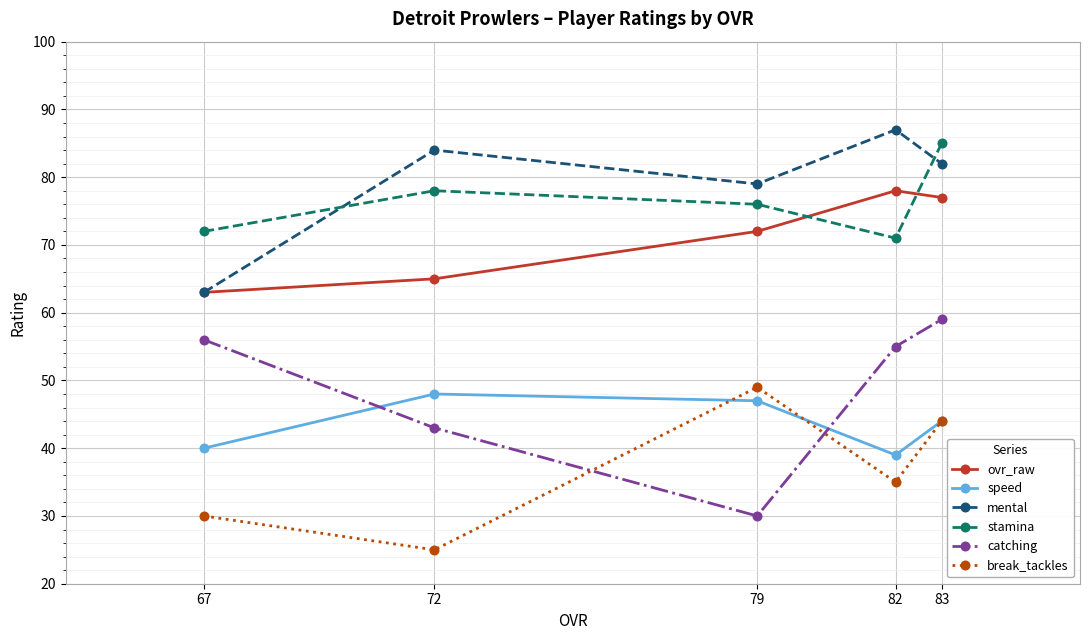

Does the chart have visible grid lines?

Yes